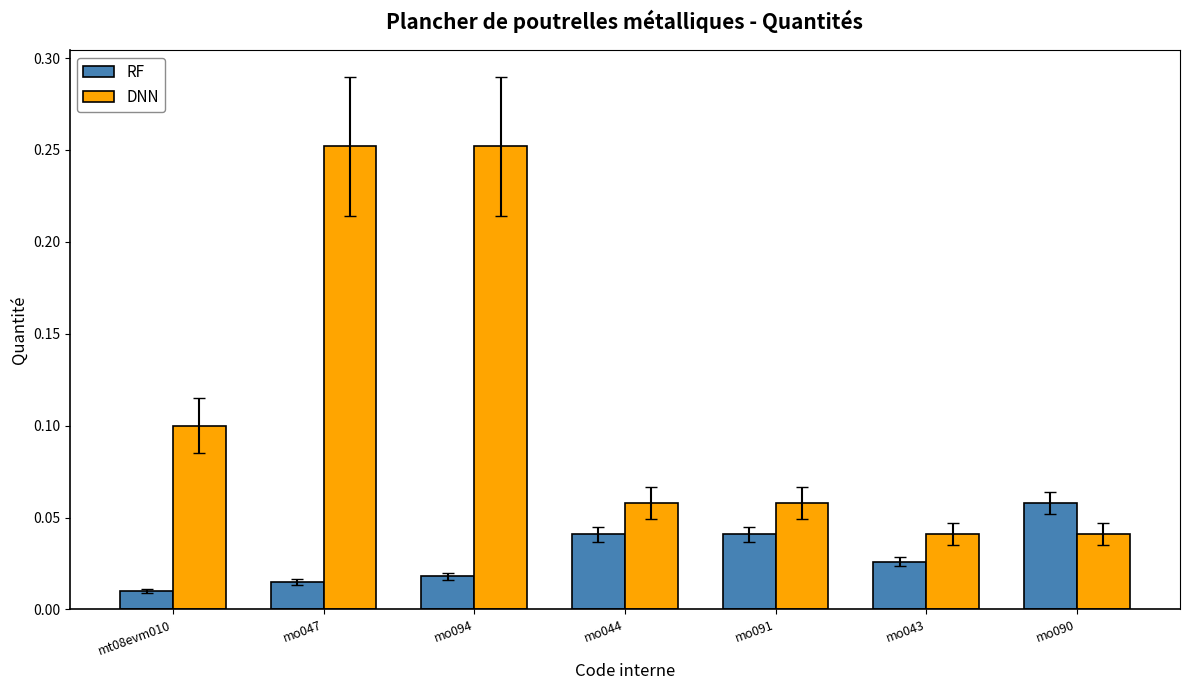

Rank the series by their average value, from highest to lowest.

DNN, RF